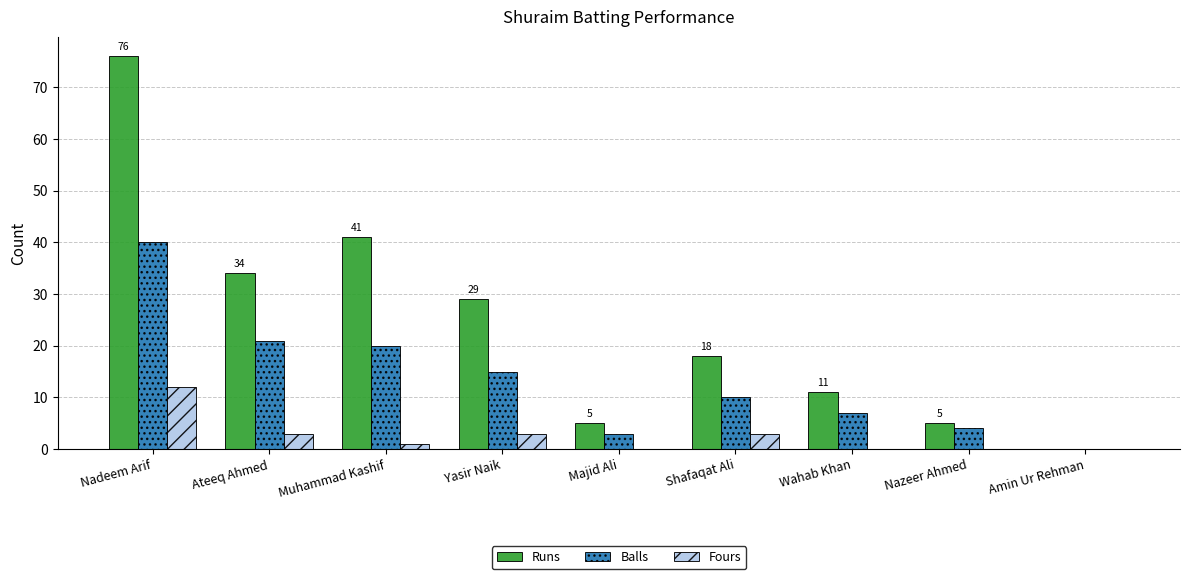

At which category is the sum across all series the highest?

Nadeem Arif